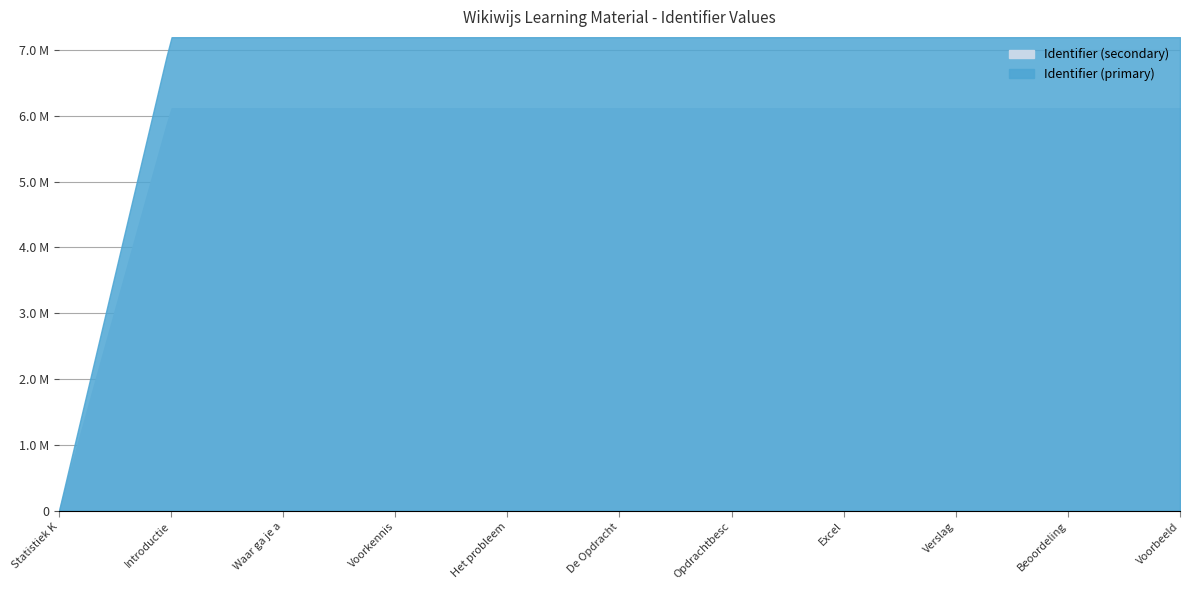

At how many categories does at least one series exceed 6929522?

10